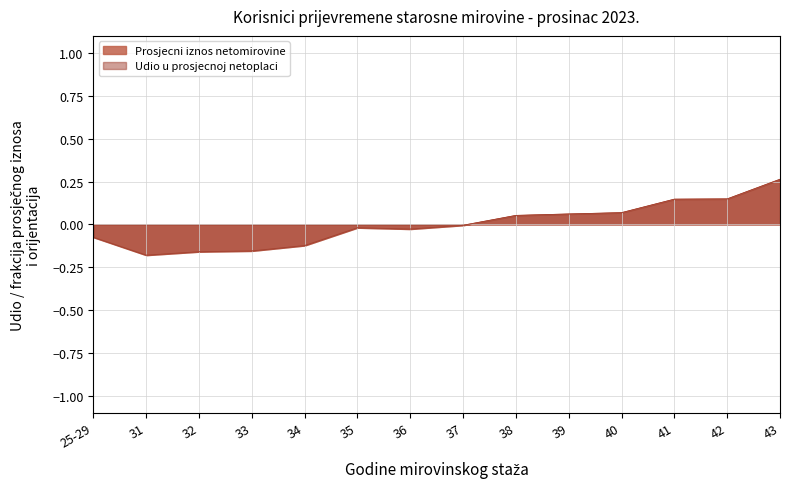

How many data points in Udio u prosjecnoj netoplaци are above 0?

6